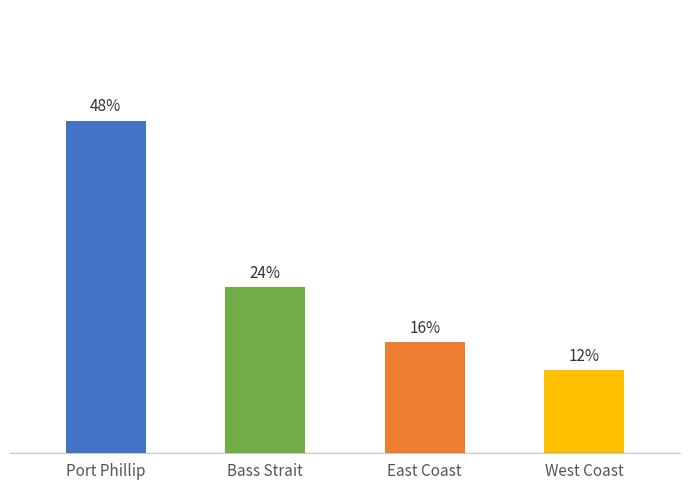

Are the bars horizontal?

No